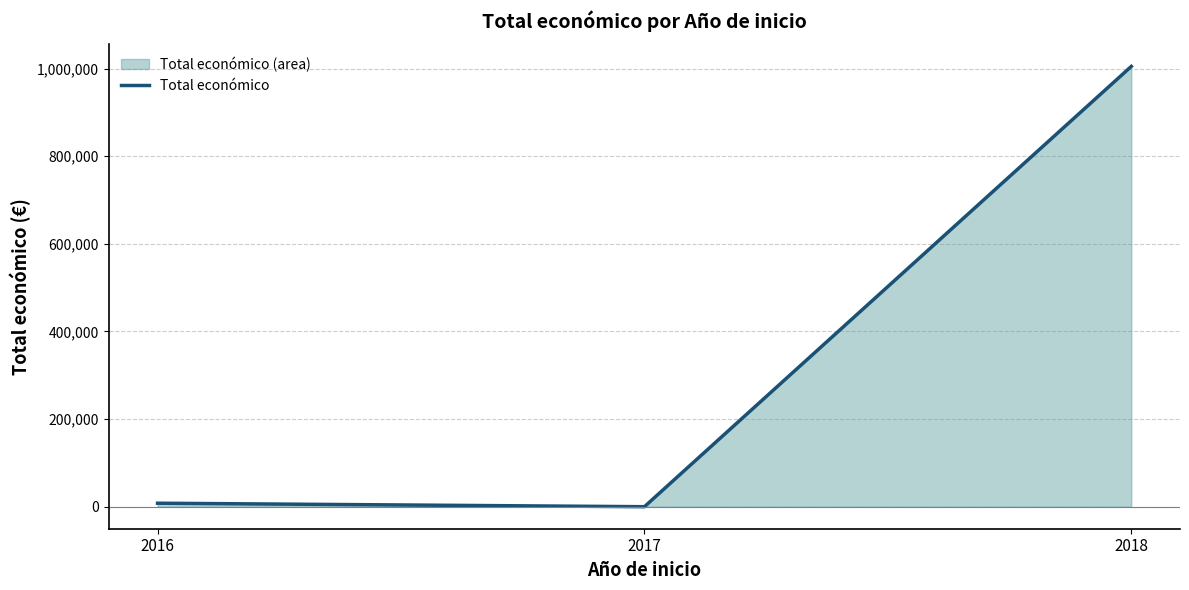

The value at 2016 is 7980. True or false?

True